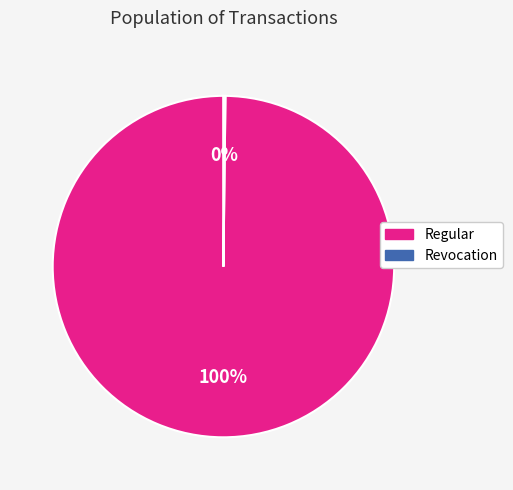

To the nearest percent, what is the difference between the largest and smallest slice percentages?

100%